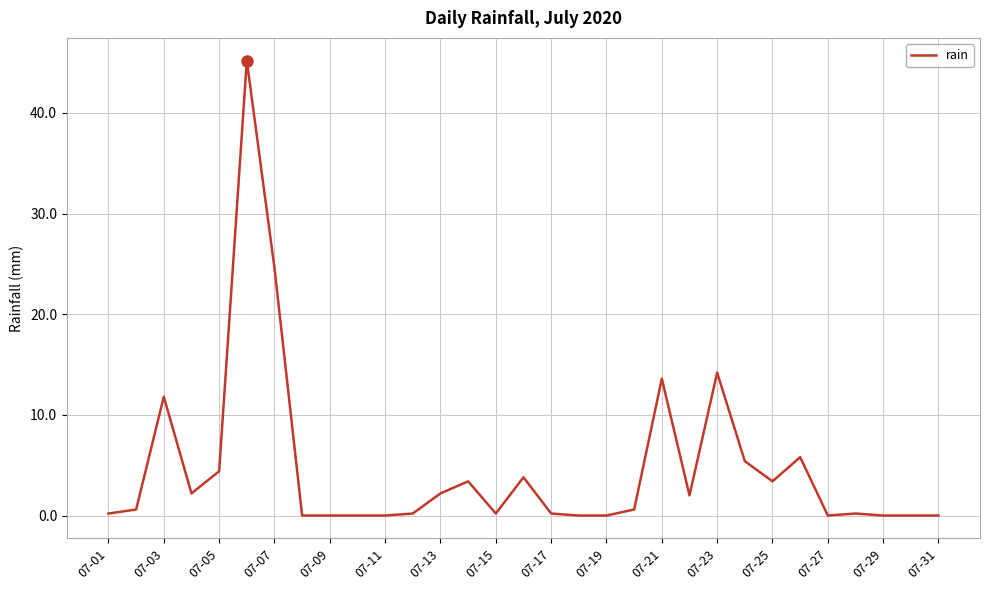

What is the average value?

4.7